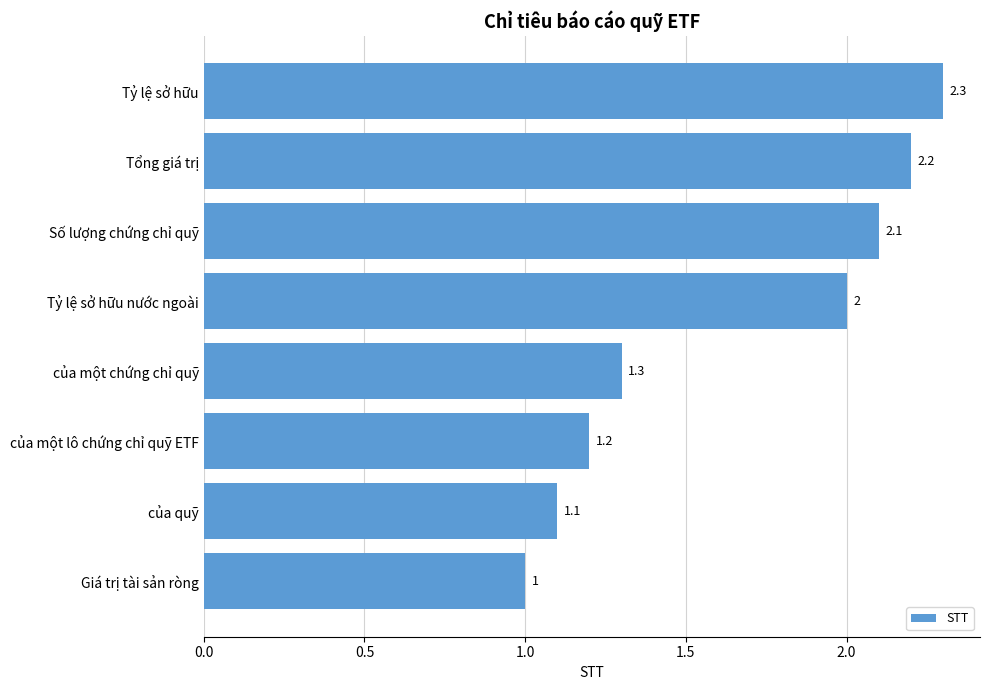

Reading bottom to top, transcribe all the data shown in this chart.

1.0	1.1	1.2	1.3	2.0	2.1	2.2	2.3